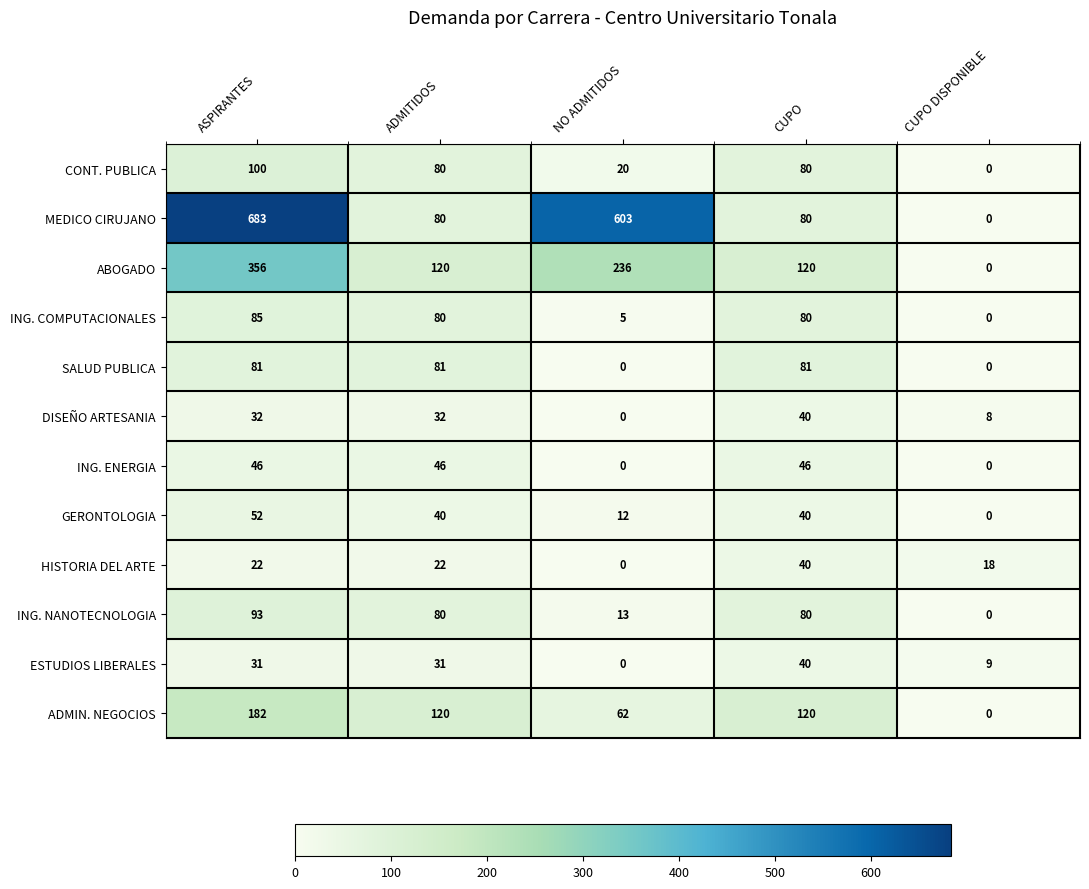

Which series has the widest spread of values?

MEDICO CIRUJANO